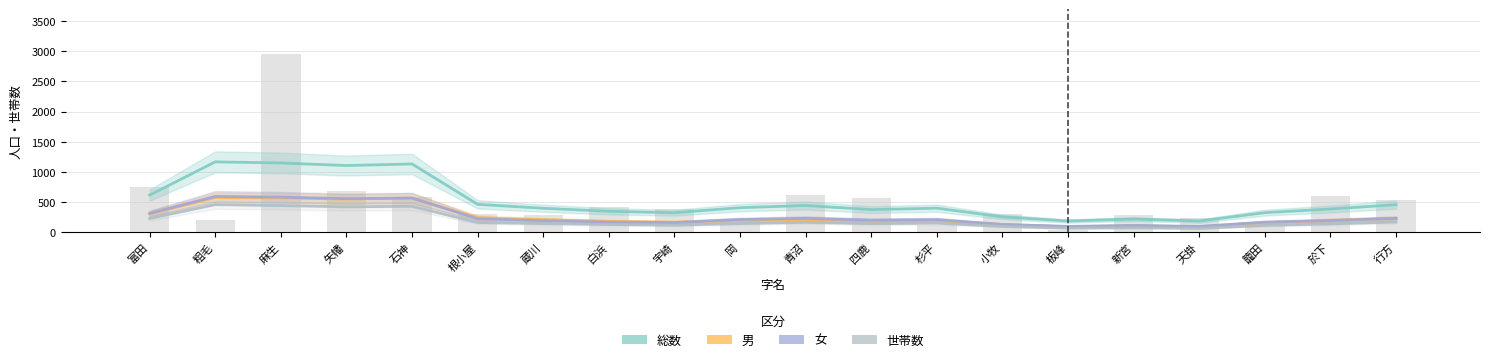

Read the 世帯数 value at 籠田.

112.0